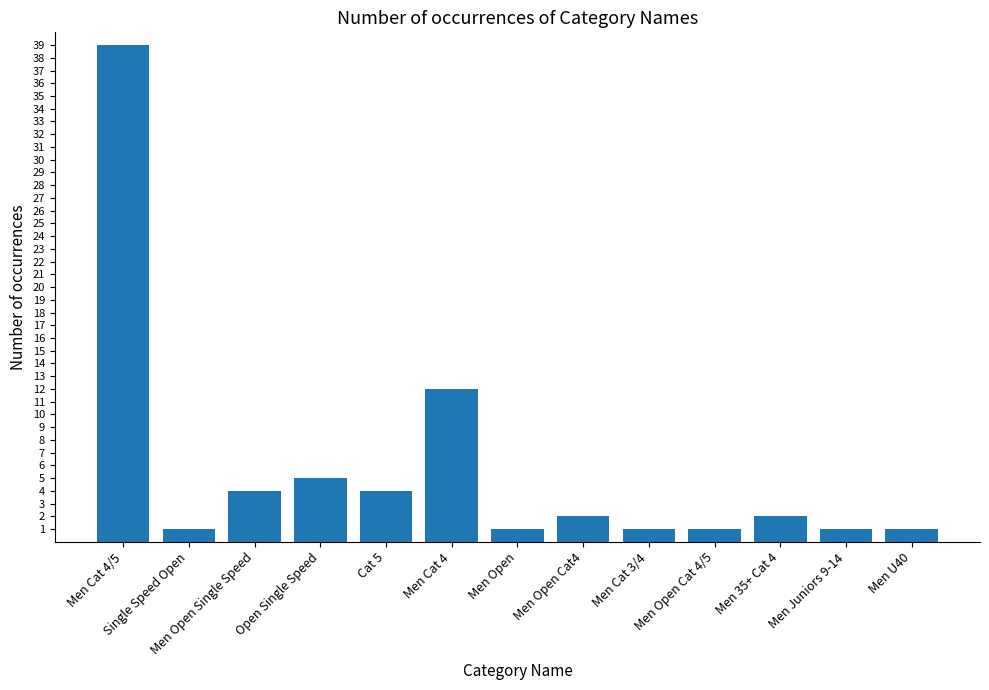

What is the average value?

6